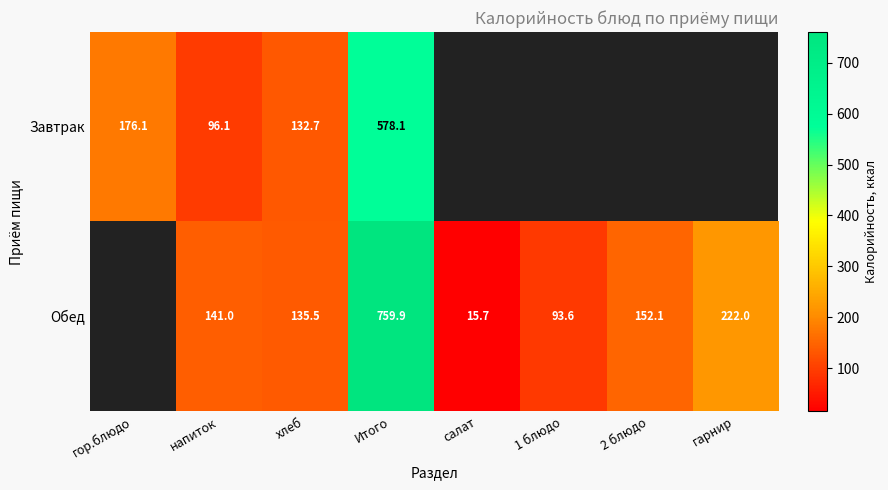

The Завтрак series shows 96.1 at напиток. True or false?

True